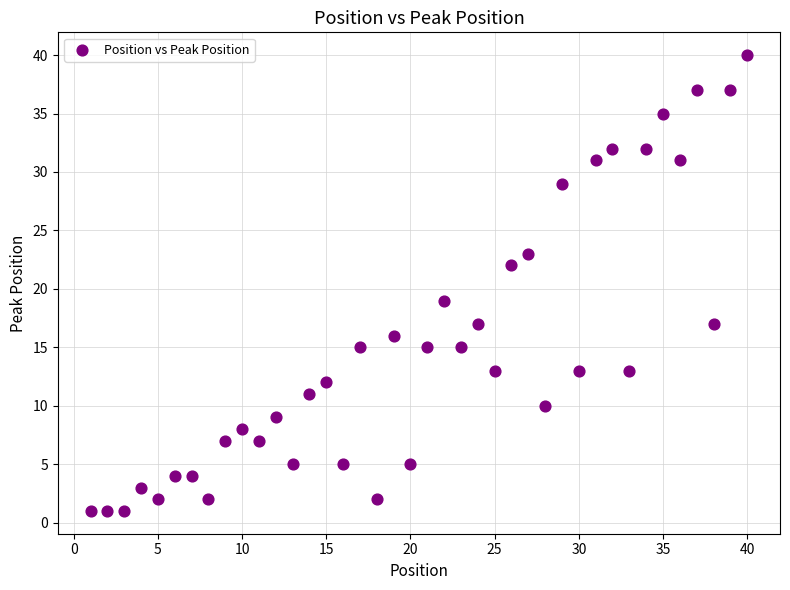

What is the range of X values (max minus min)?

39